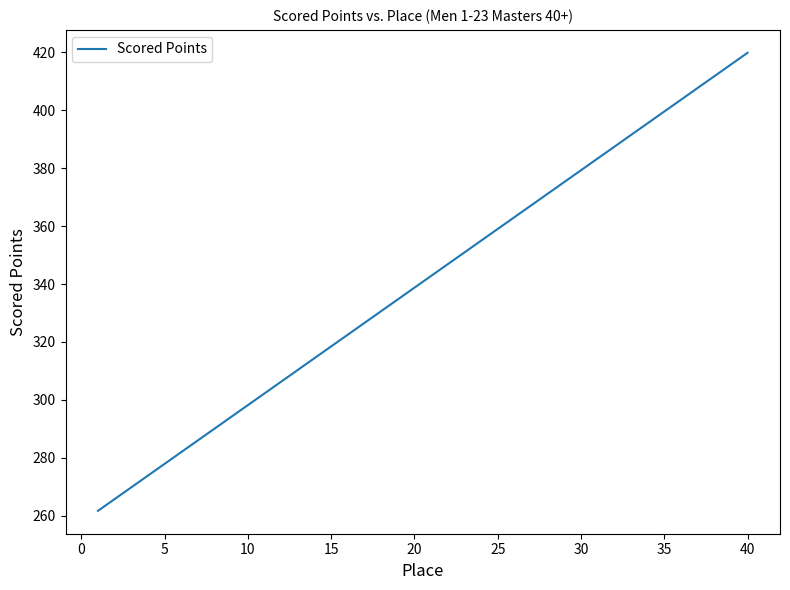

What is the smallest value displayed?

261.7